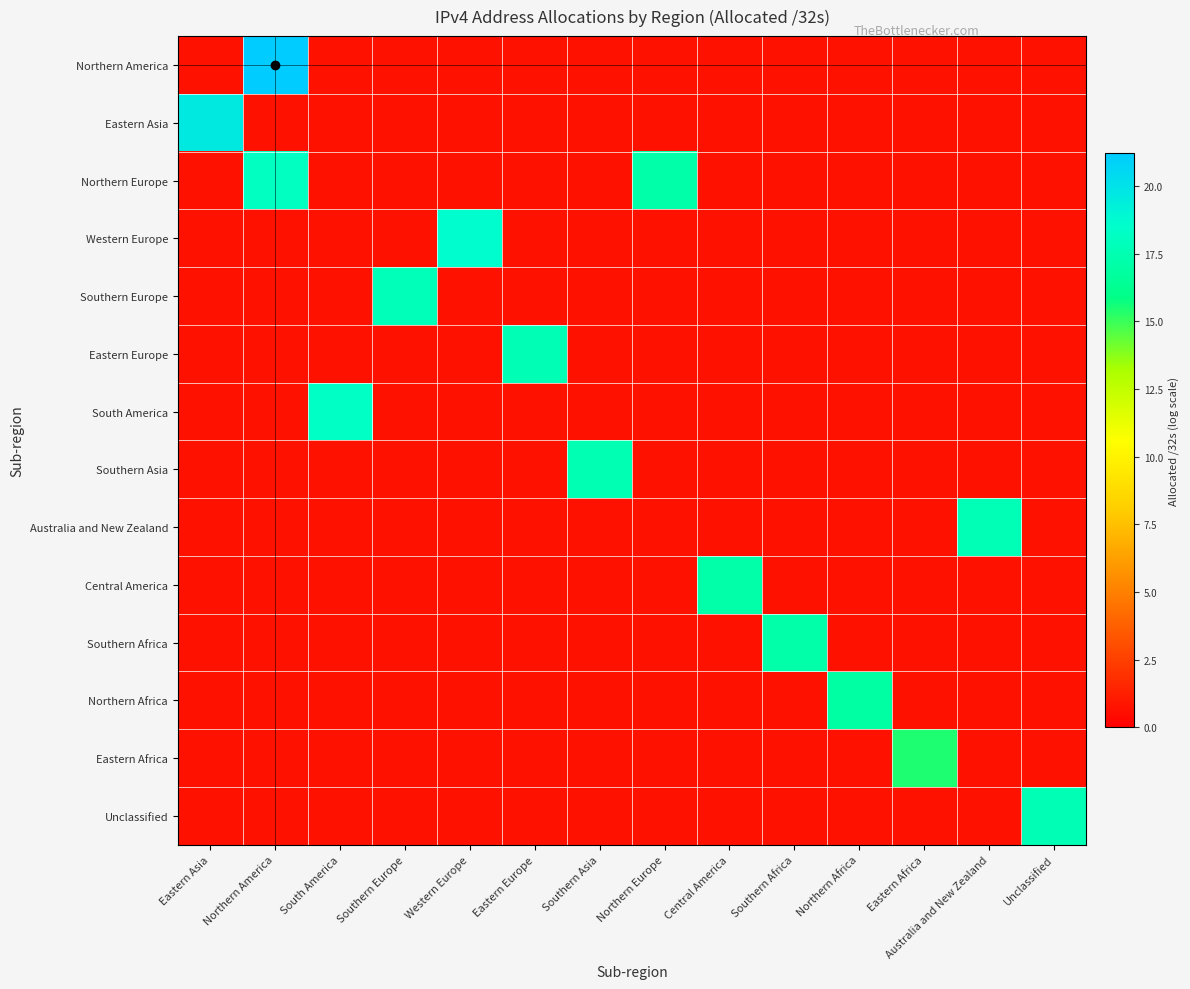

Which has a higher value, South America or Western Europe?

South America